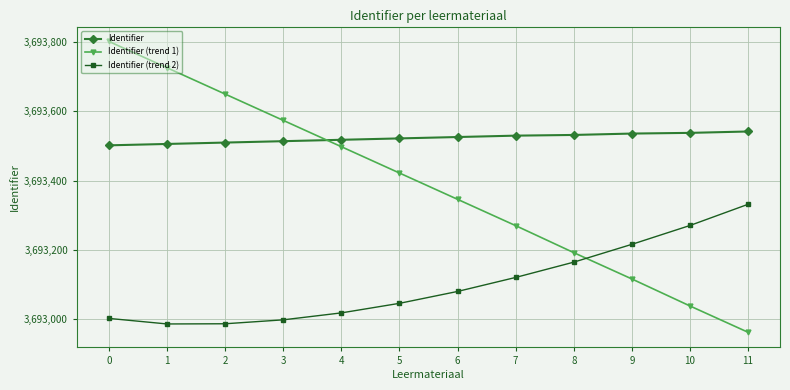

At how many categories does at least one series exceed 3693028?

12